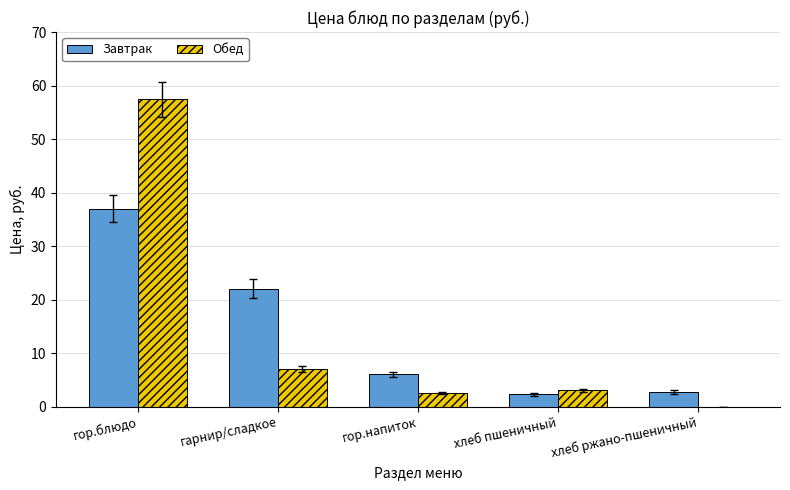

What is the sum of all Завтрак values?

70.0